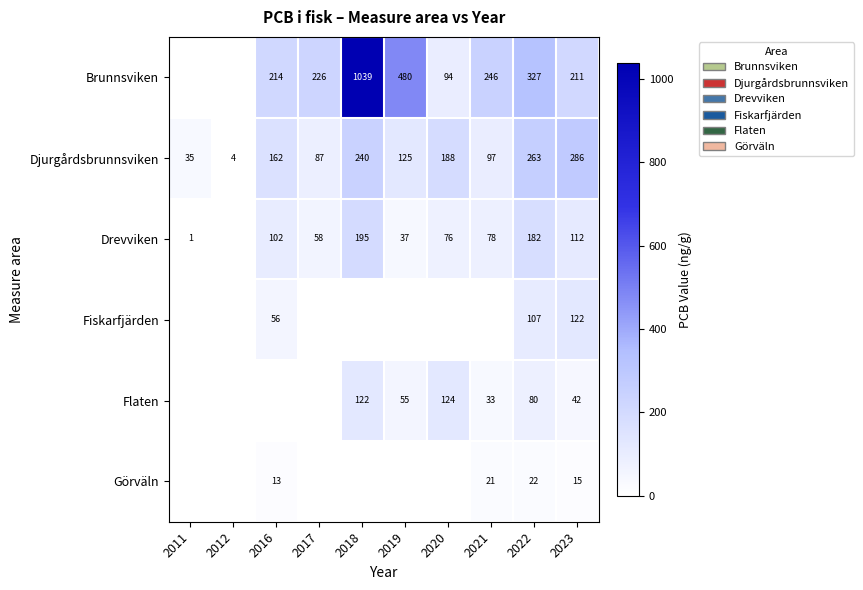

What is the difference between the second highest and second lowest values in the Djurgårdsbrunnsviken series?

228